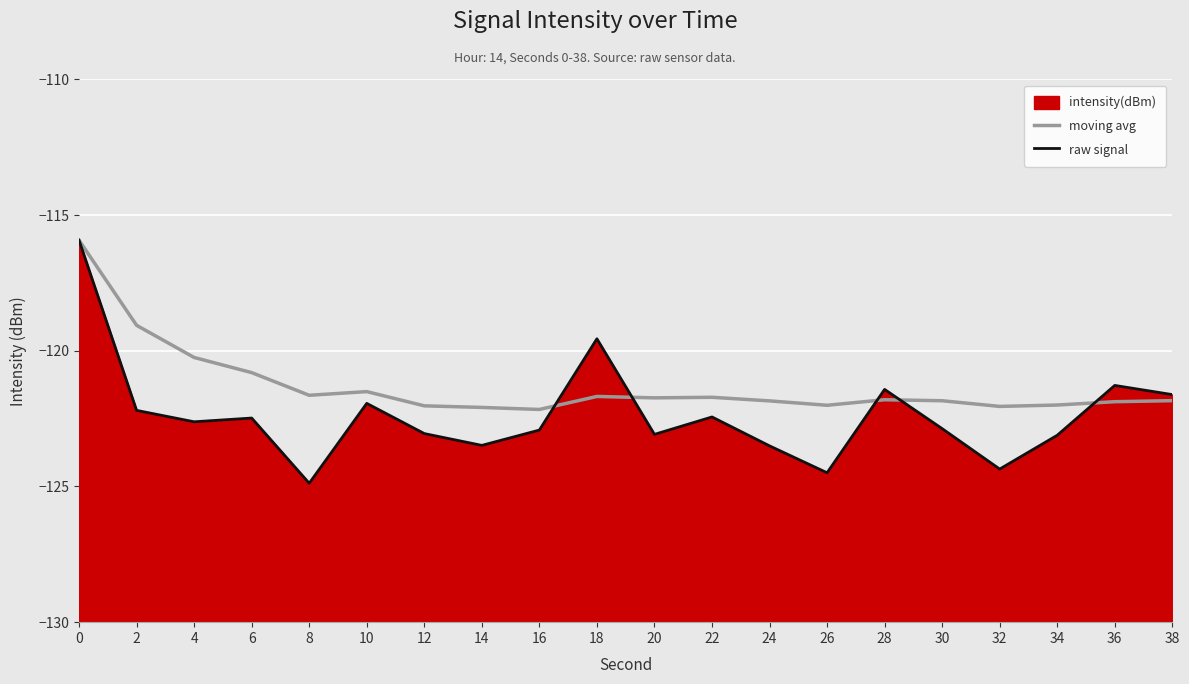

Which series has the largest range (max minus min)?

raw signal